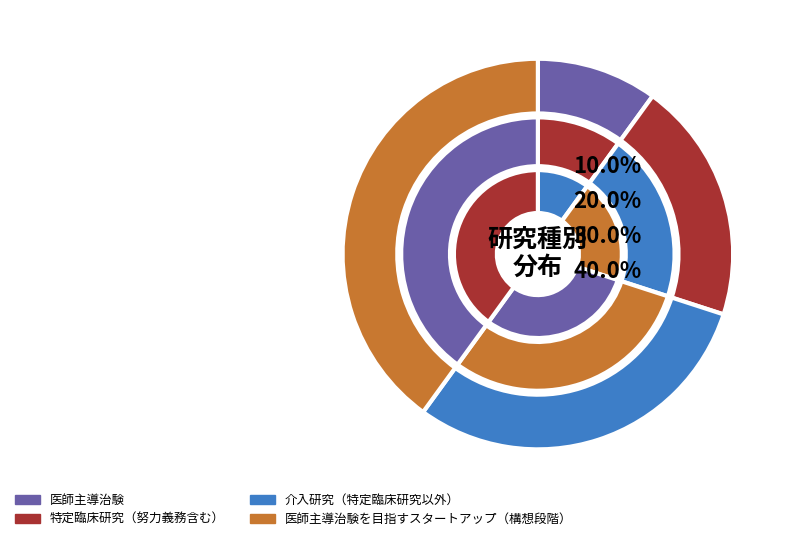

Is it true that 患者申出療養 is 1% of the pie?

False